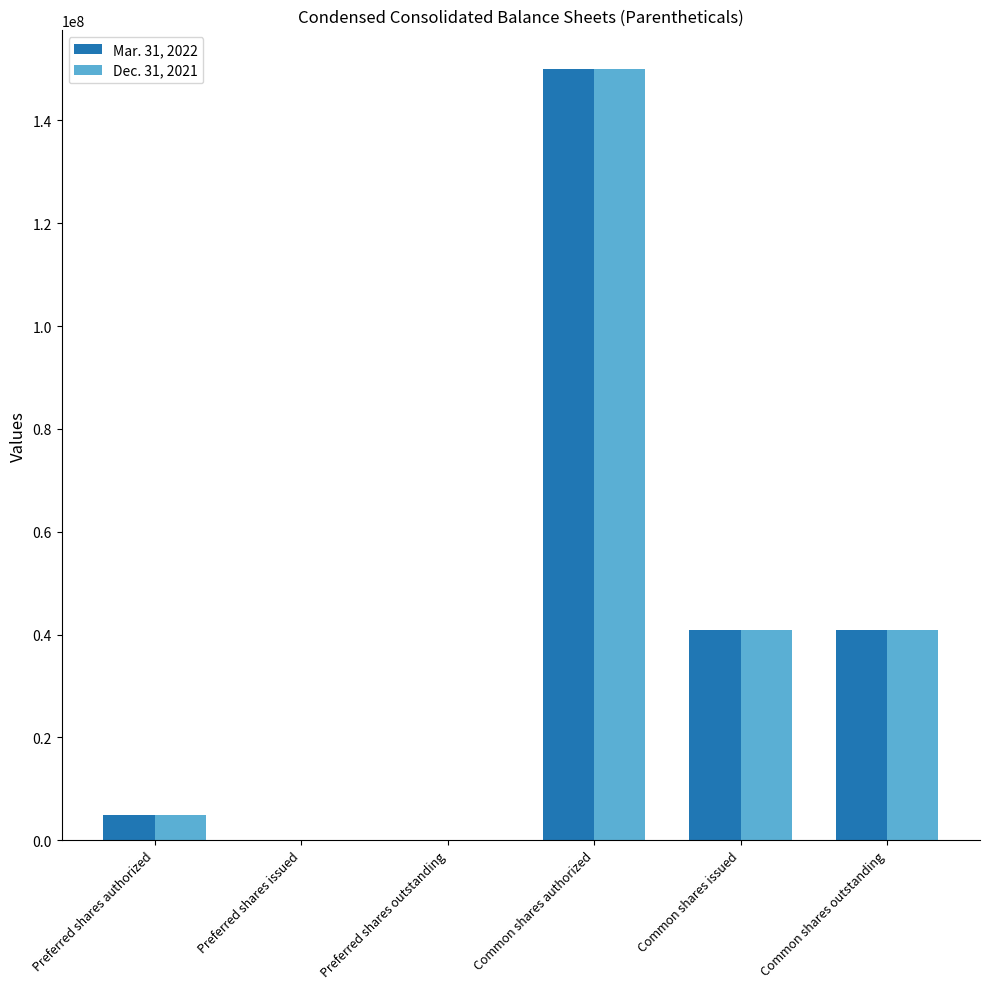

At which label does Dec. 31, 2021 reach its peak?

Common shares authorized